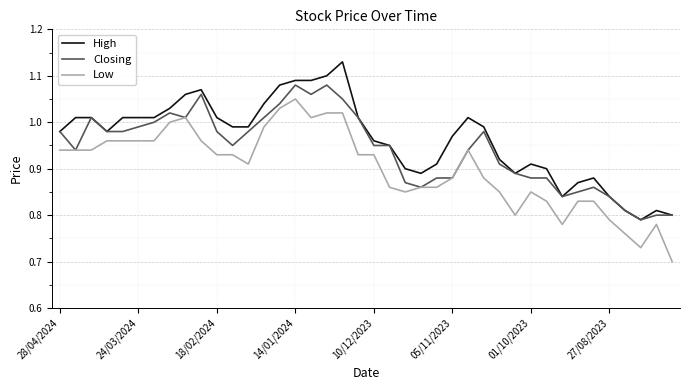

True or false: High and Low intersect in this chart.

False